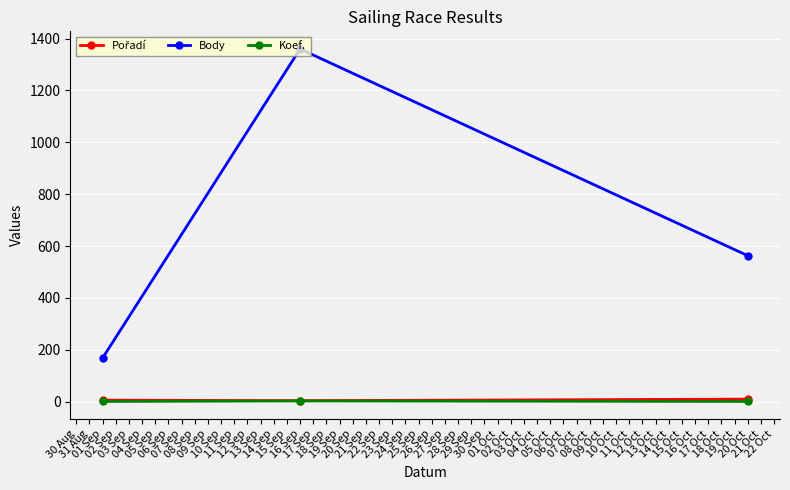

What is the minimum value for Body?

168